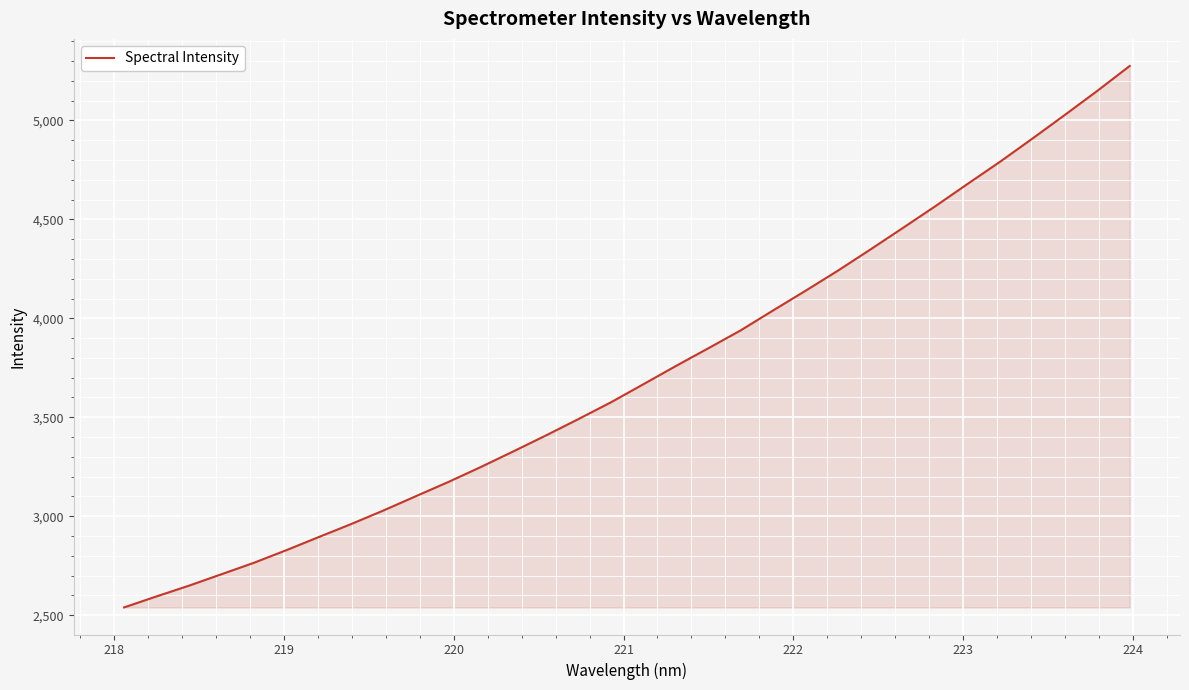

What is the difference between the maximum and minimum values?

2735.2